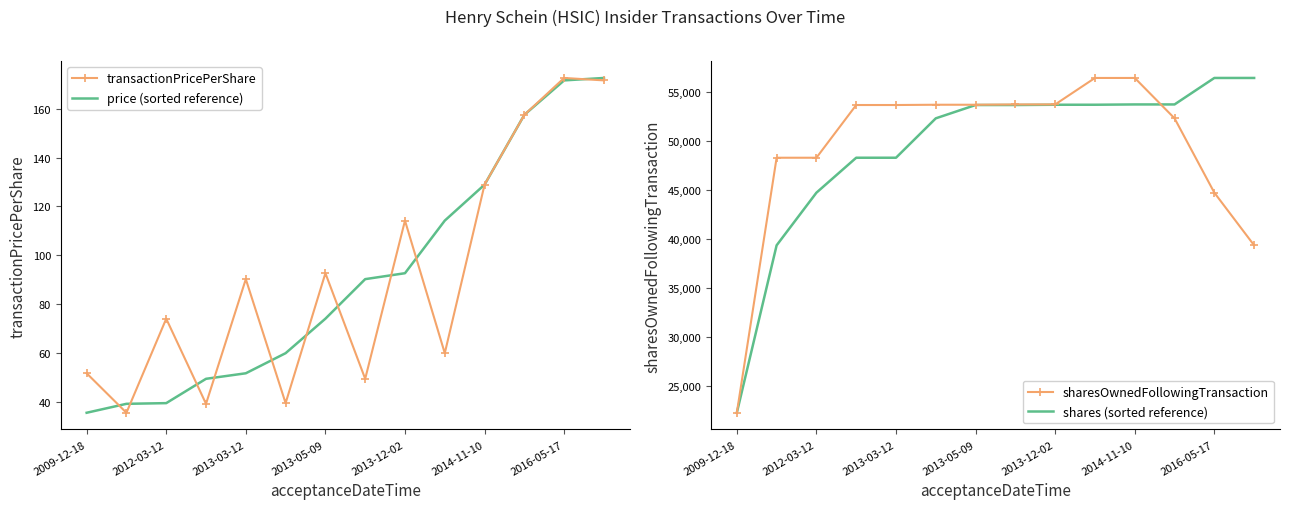

How many lines are shown in the chart?

4